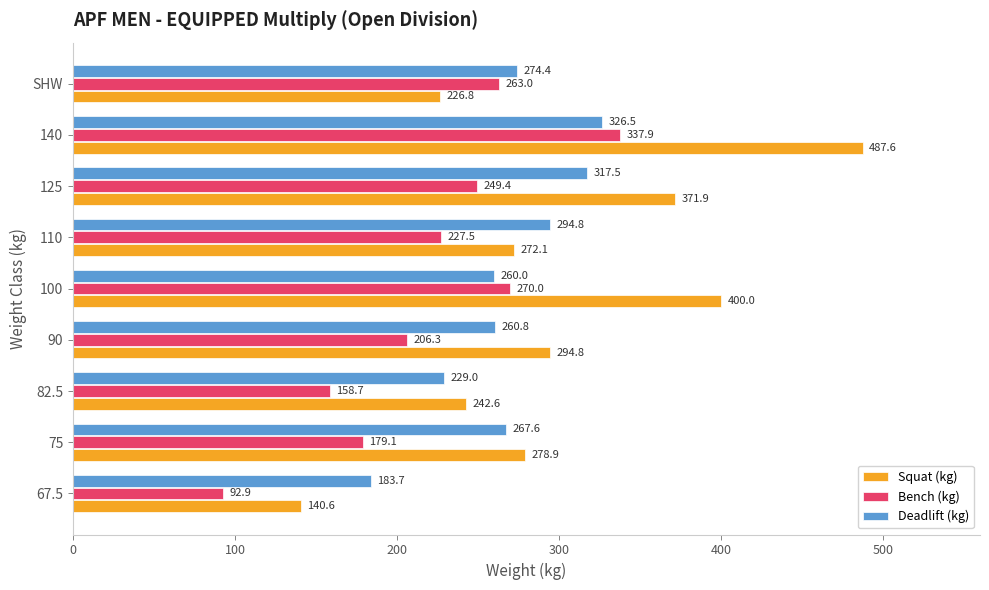

List the series in order of their peak value, highest first.

Squat (kg), Bench (kg), Deadlift (kg)